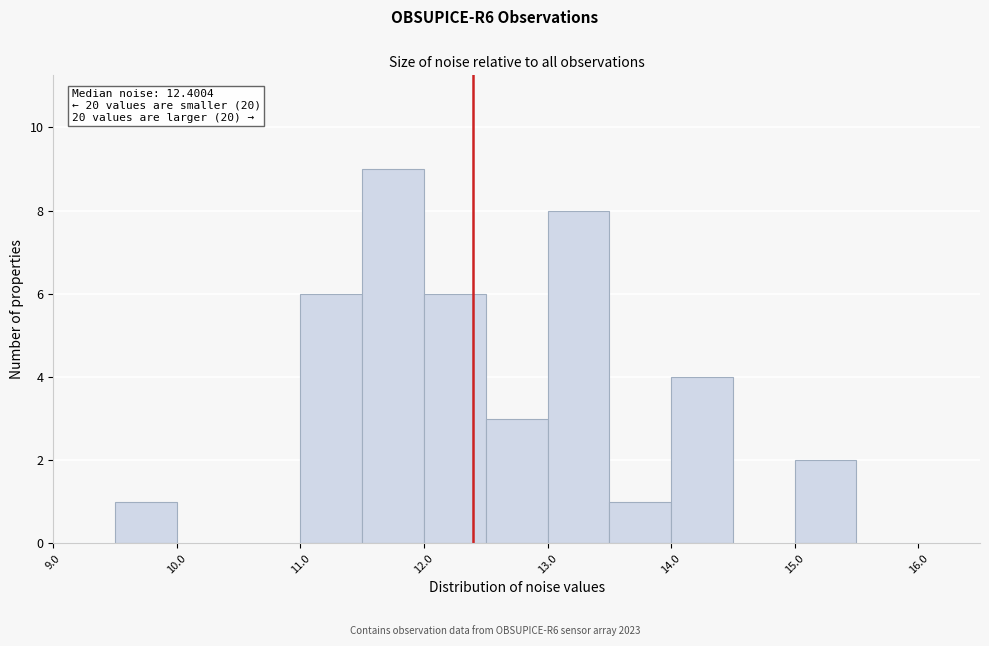

Over which range of the x-axis is the bar tallest?

11.5 to 12.0